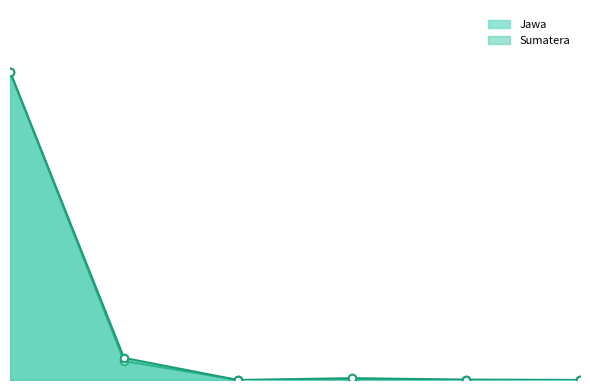

At which category is the sum across all series the highest?

Penumpang